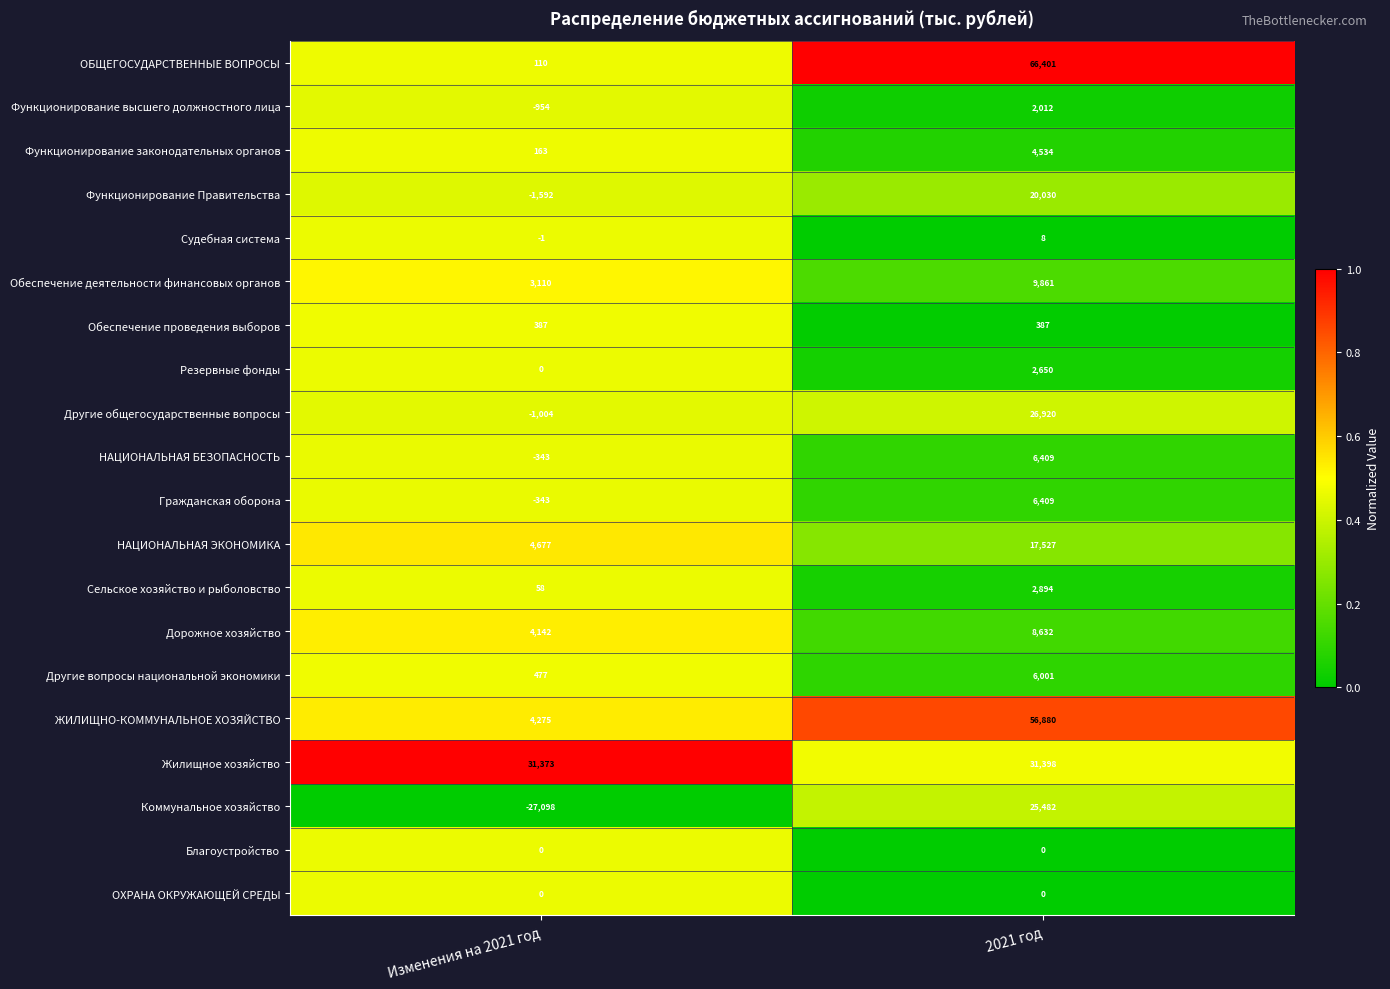

At which label does Жилищное хозяйство reach its peak?

2021 год